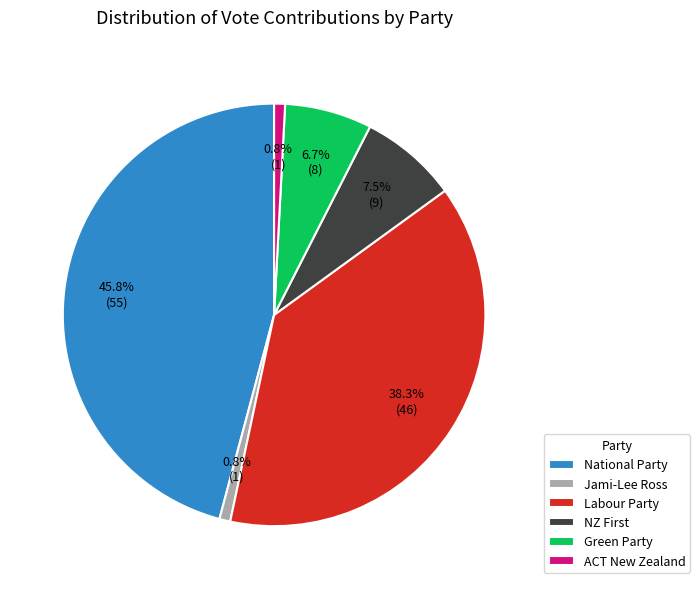

True or false: ACT New Zealand accounts for 6% of the total.

False